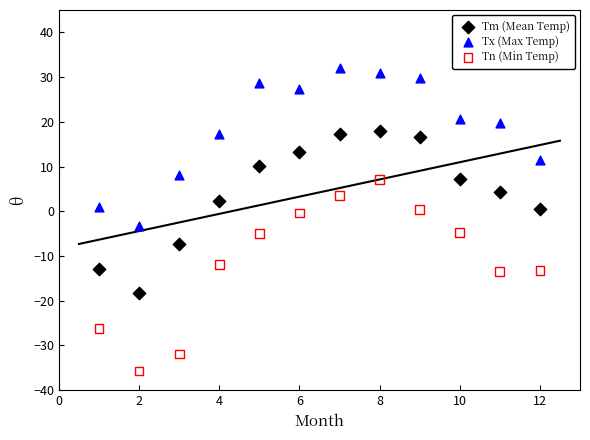

Across all data points, what is the range of Y values (max minus min)?

67.7